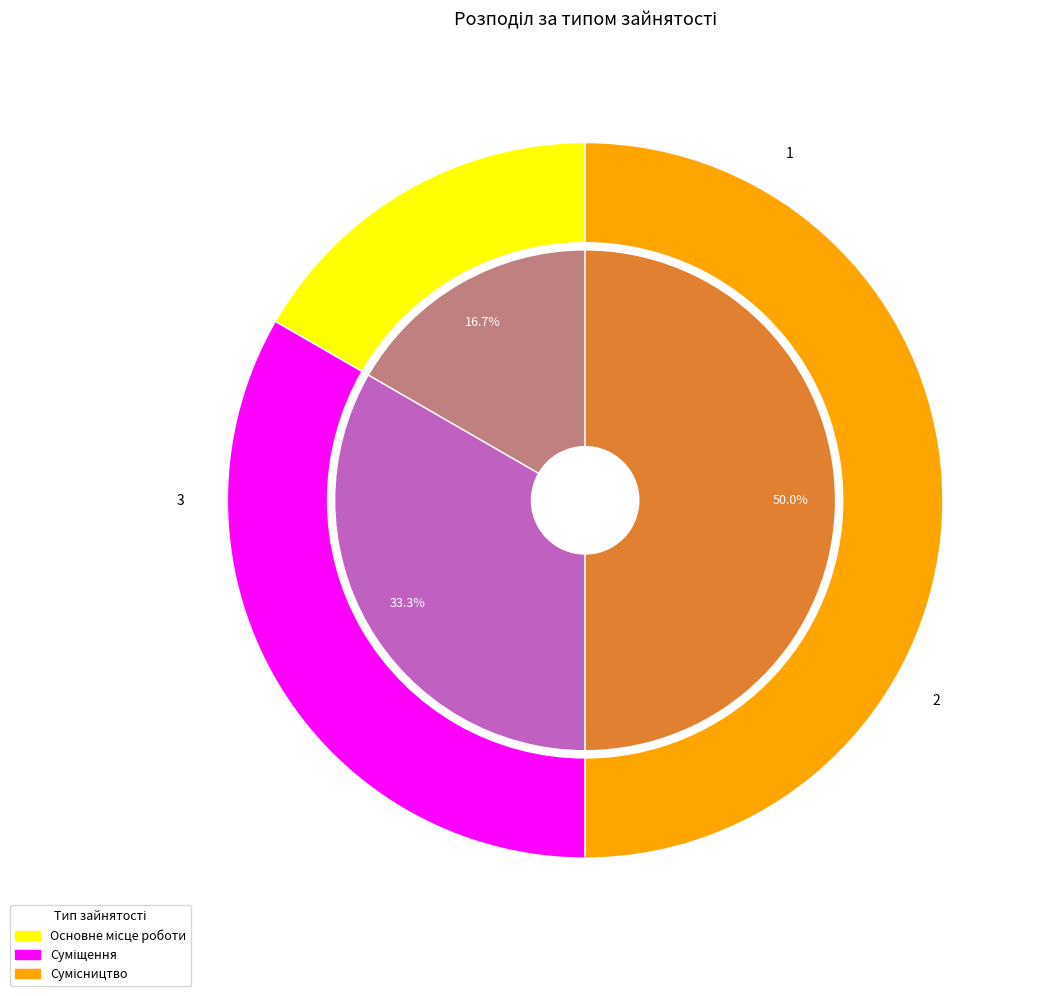

How many segments does this pie chart have?

3